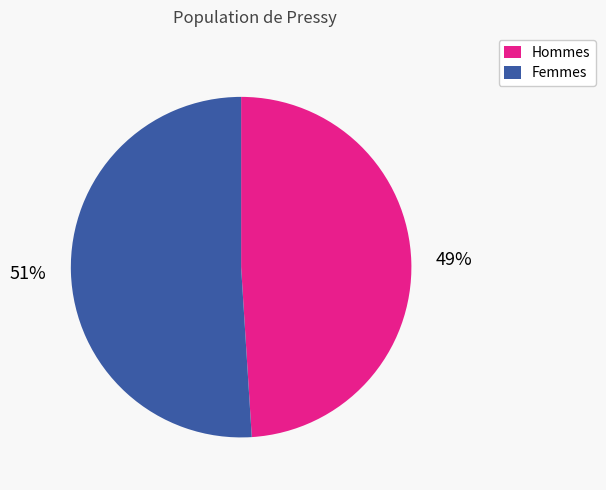

To the nearest percent, what is the average slice percentage?

50%